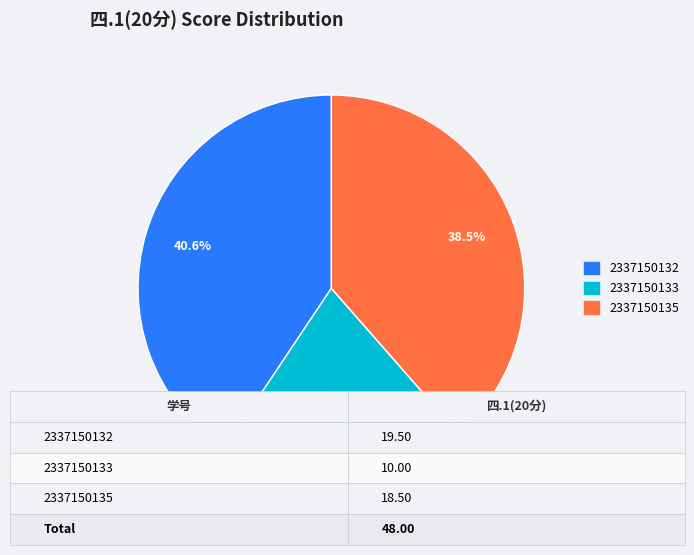

True or false: 2337150132 accounts for 31% of the total.

False